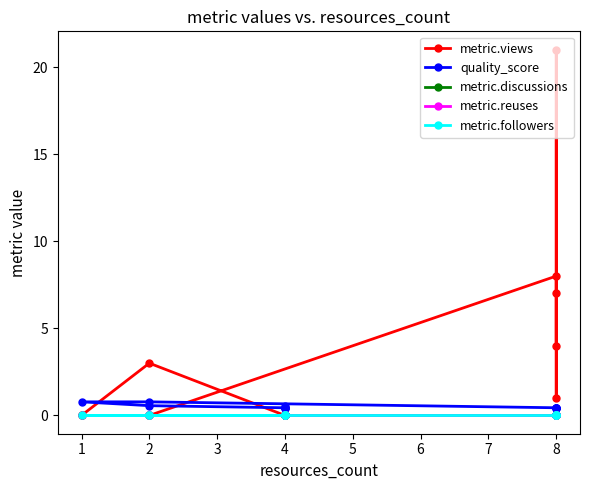

Which series has the largest range (max minus min)?

metric.views